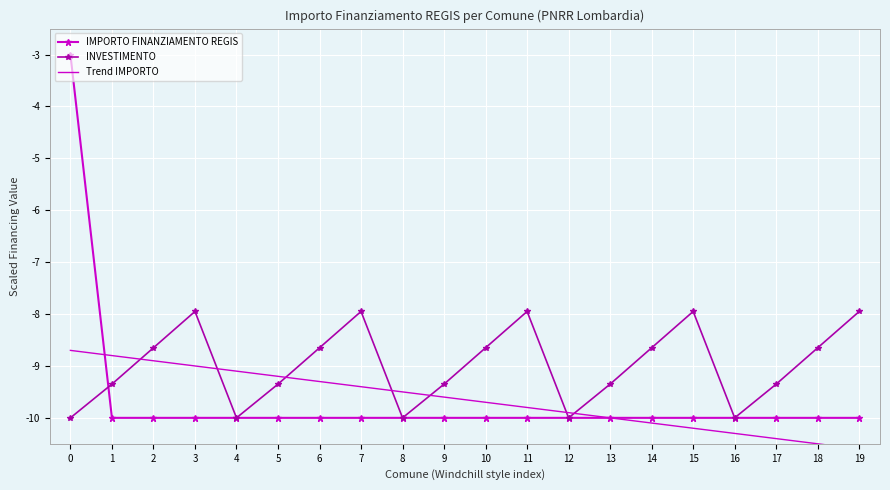

How many data points in IMPORTO FINANZIAMENTO REGIS are above -10?

1